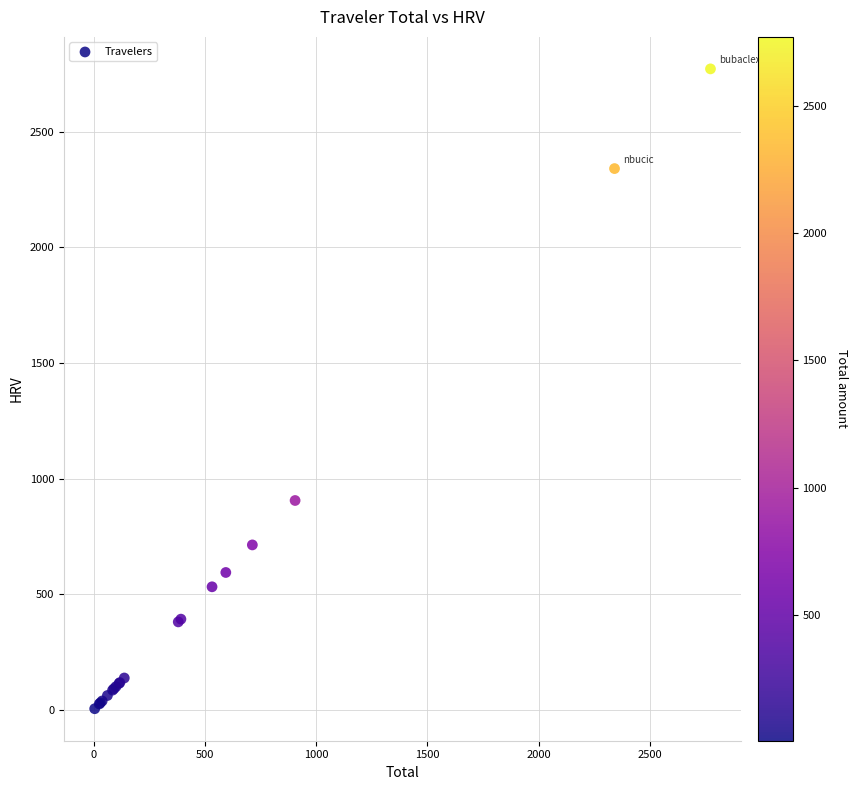

What Y value in the scatter plot is closest to 1388?

905.5